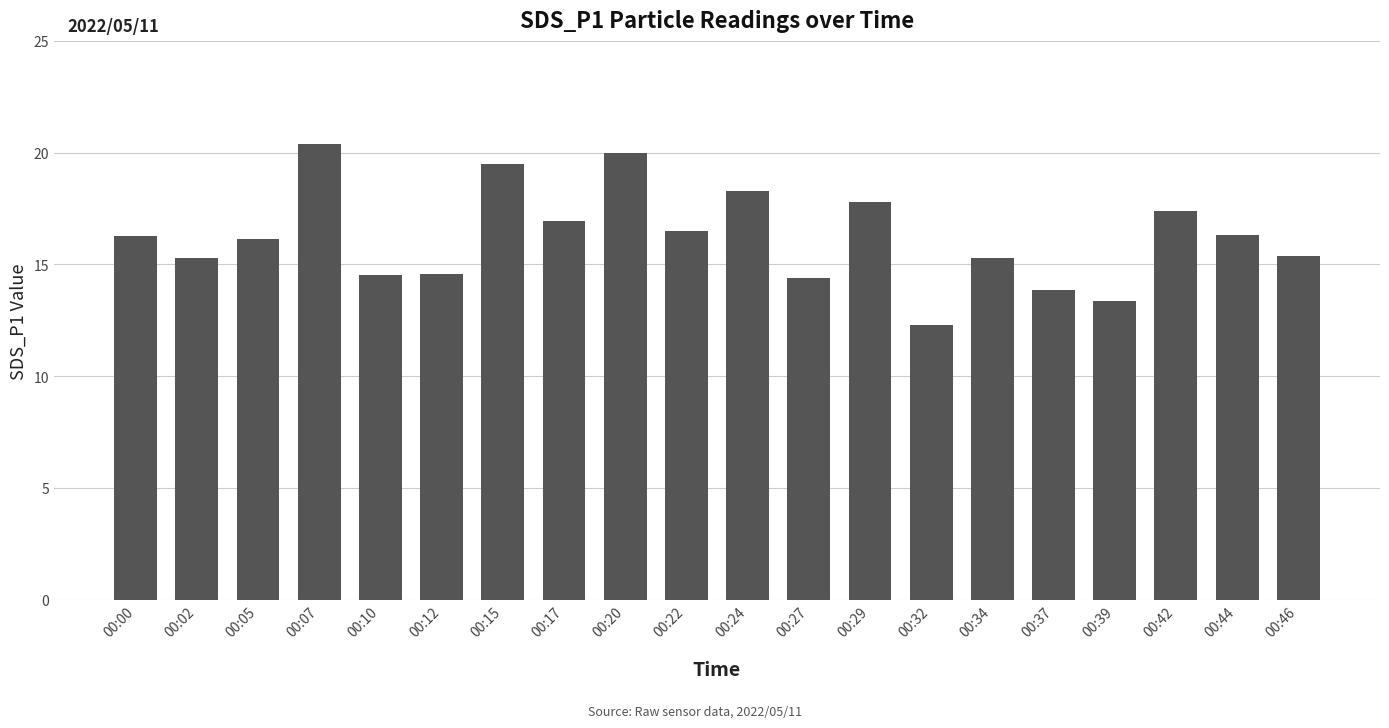

True or false: the data shows 12.3 at 00:32.

True